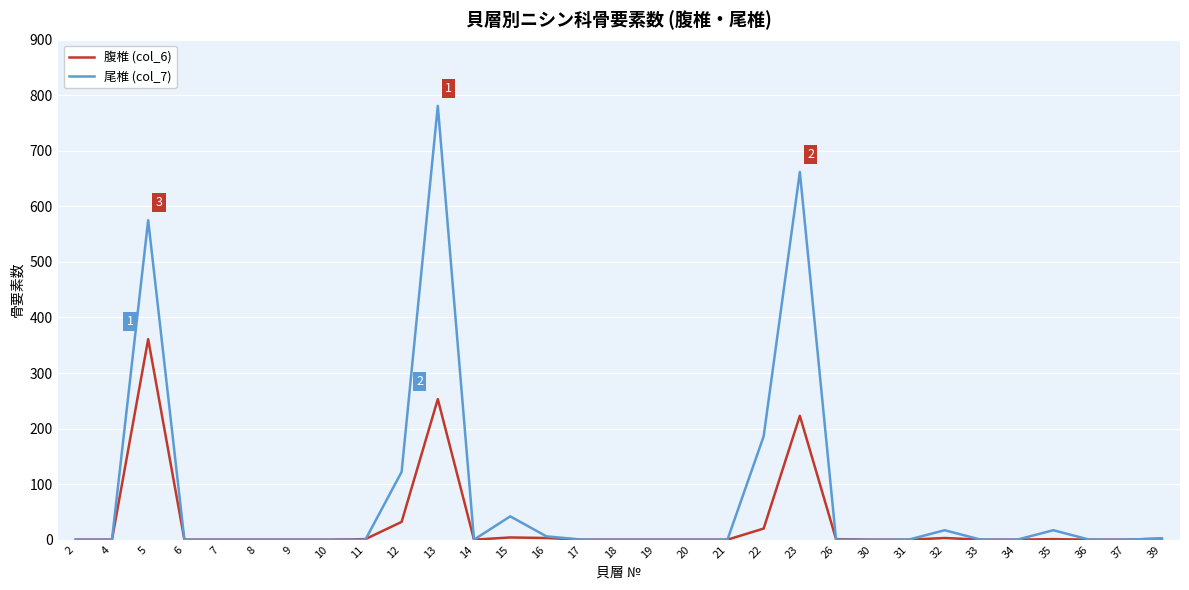

Which series has the widest spread of values?

尾椎 (col_7)